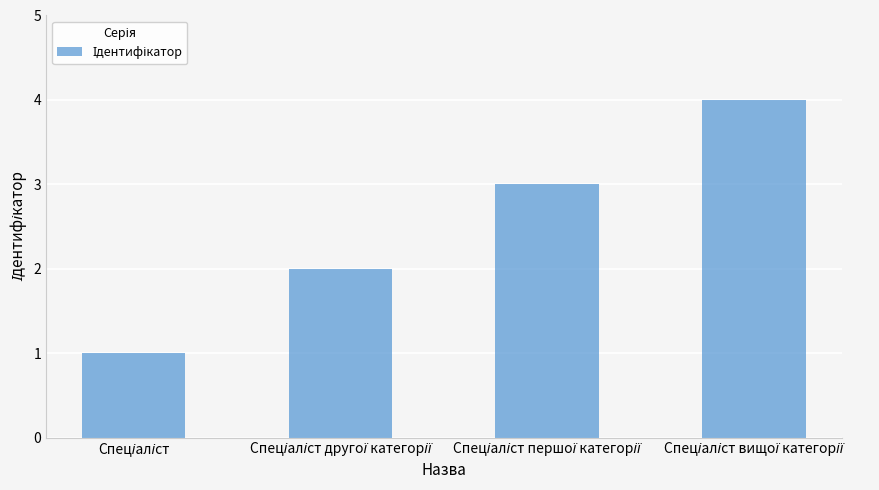

What is the difference between the maximum and minimum values?

3